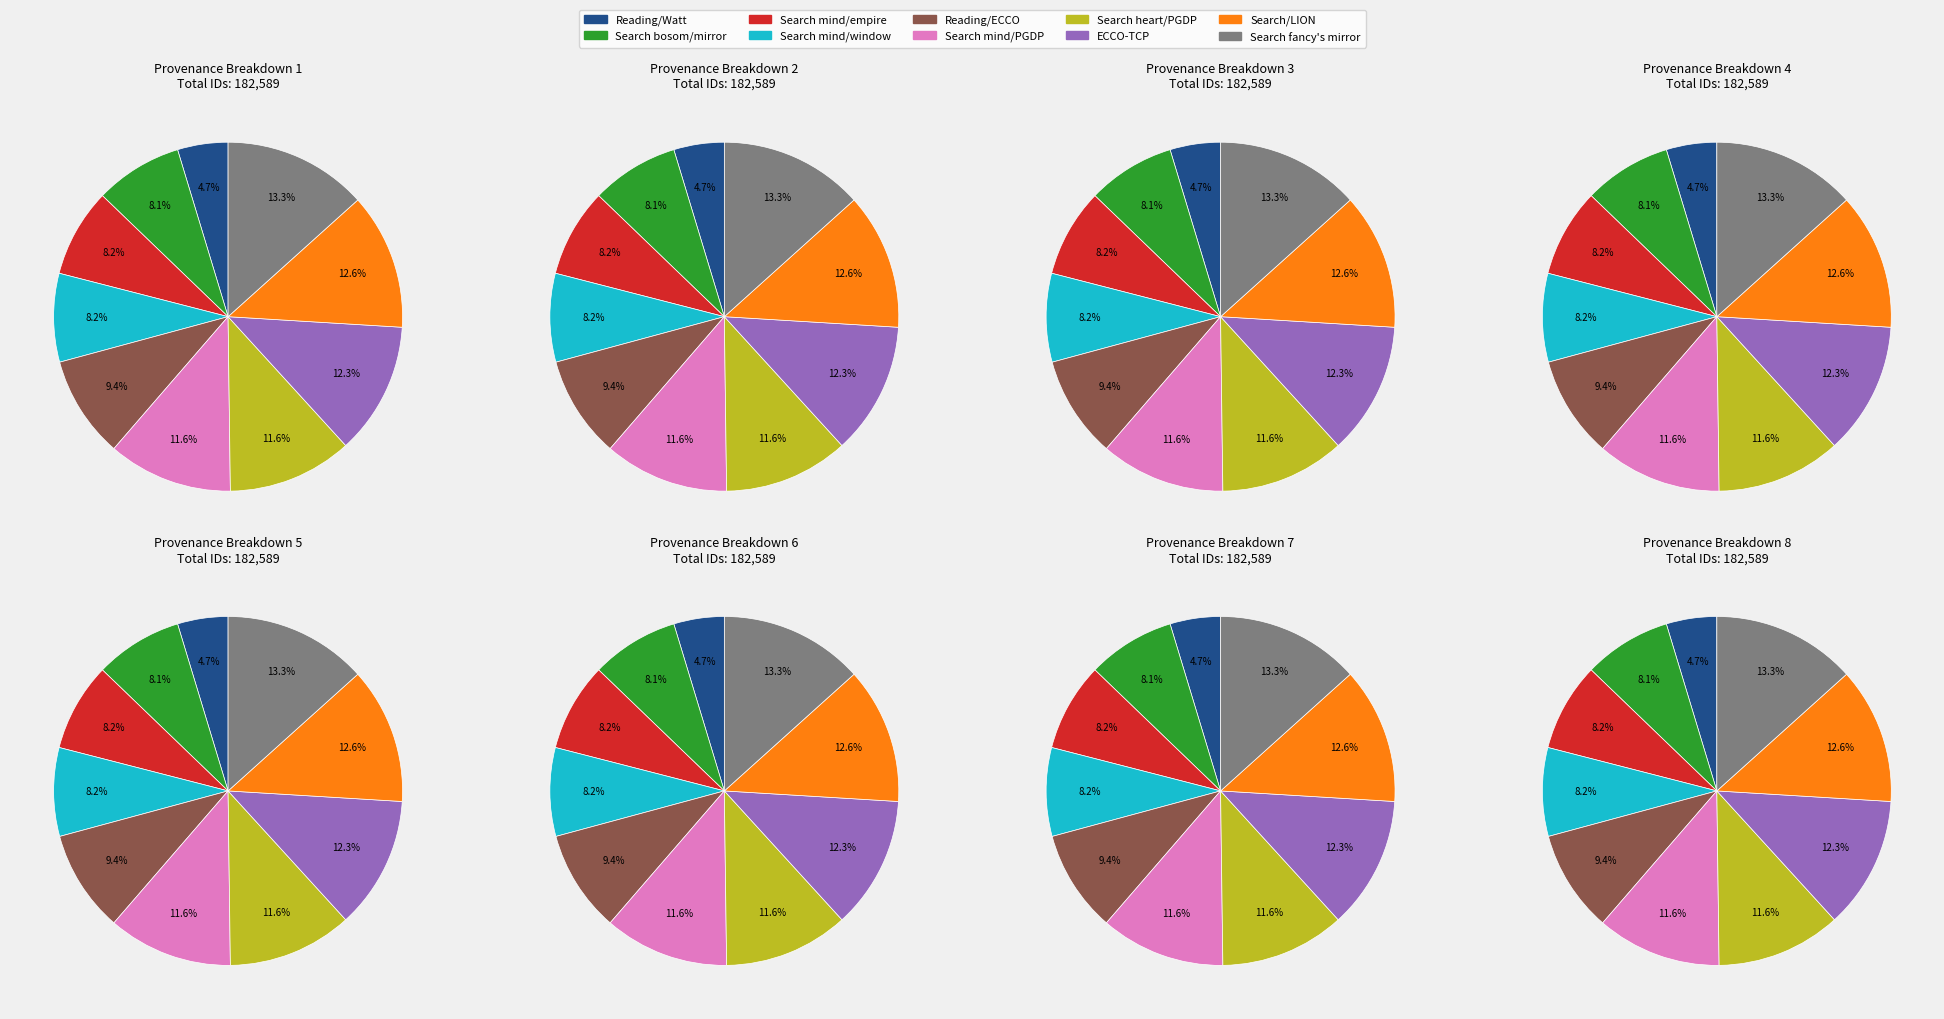

To the nearest percent, what is the difference between the largest and smallest slice percentages?

9%